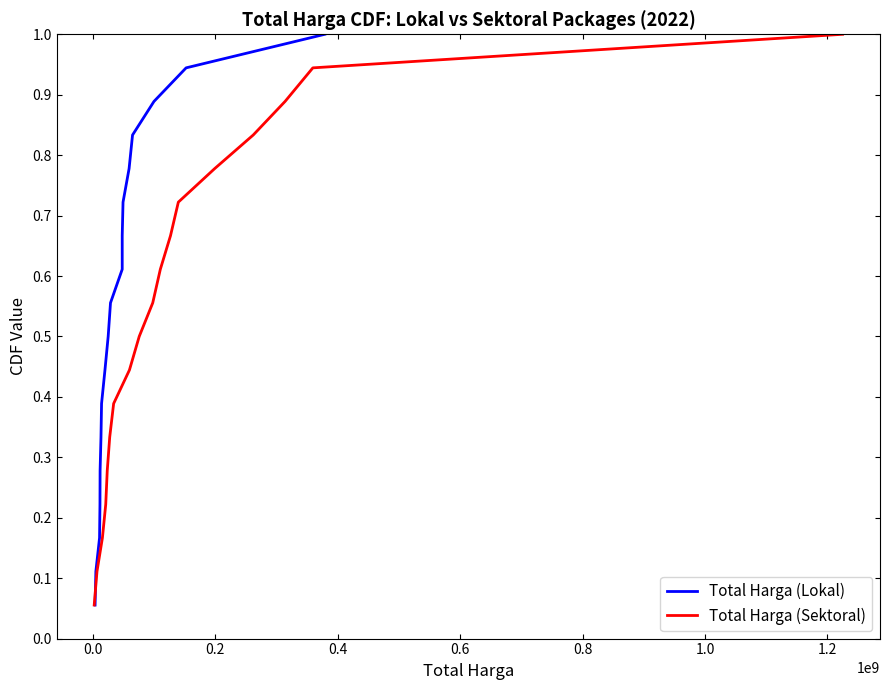

True or false: Total Harga (Sektoral) has a value of 0.2 at 14.

False